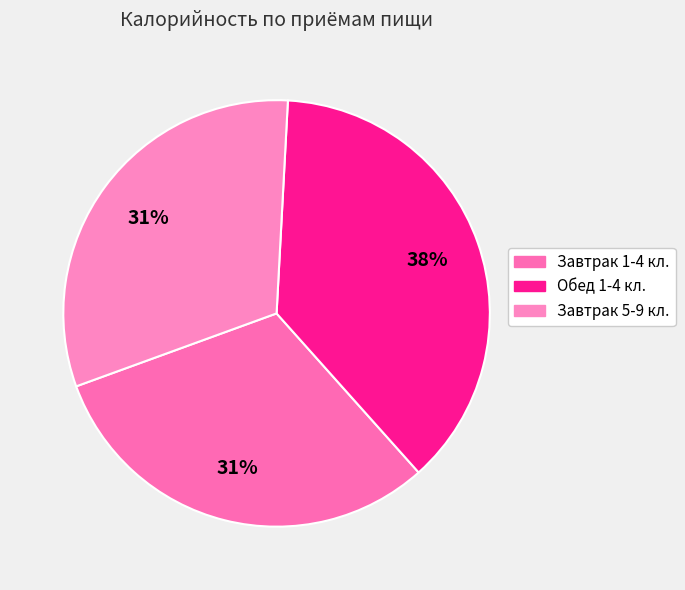

Which slice is the smallest?

Завтрак 1-4 кл.